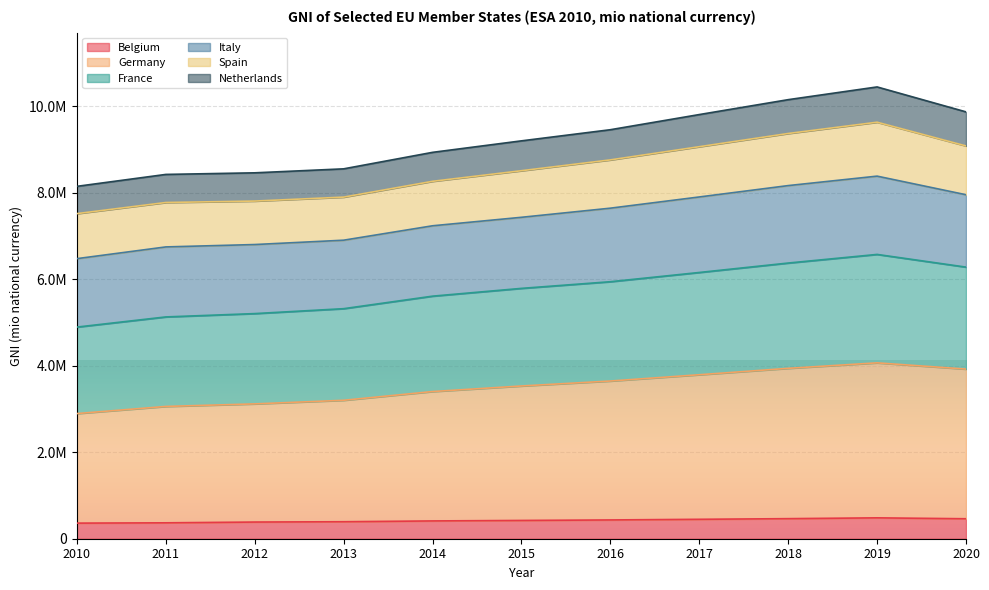

Which category has the lowest value in the Belgium series?

2010